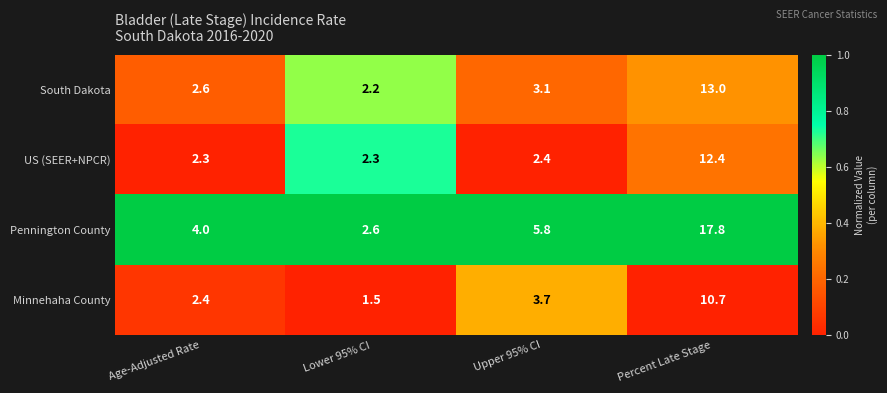

At which label does Minnehaha County reach its peak?

Percent Late Stage